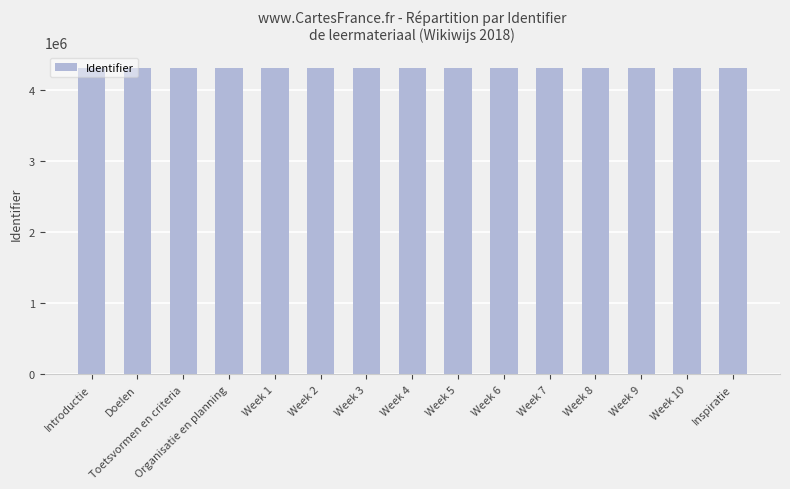

The chart shows a value of 4305067 at Doelen. True or false?

True